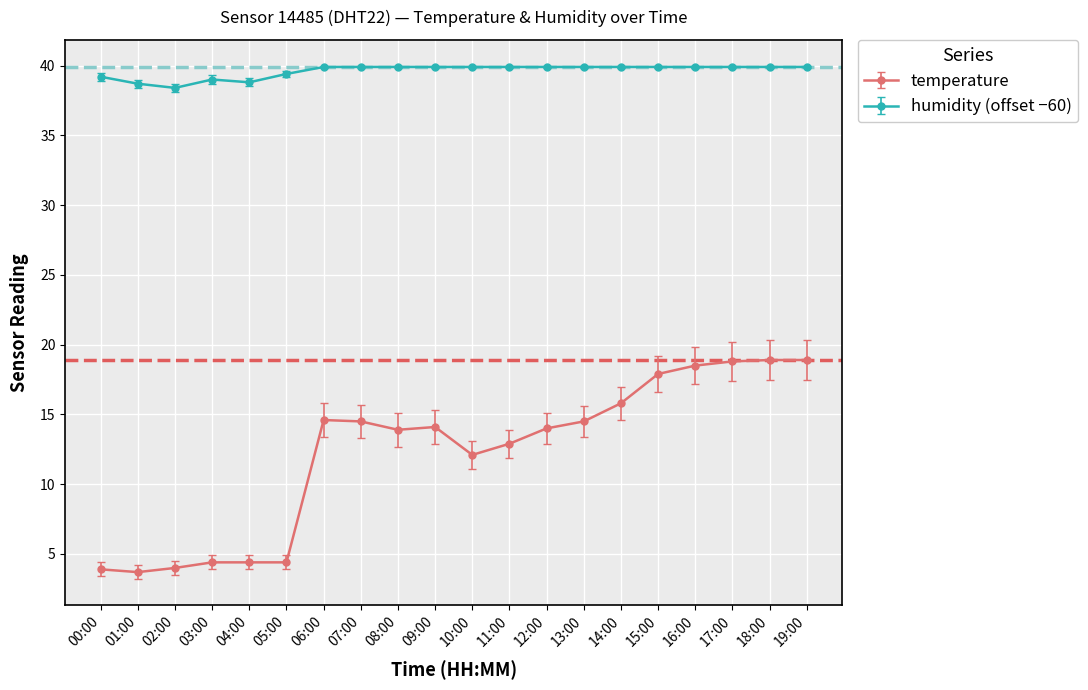

Does the chart display data point markers on the line(s)?

Yes